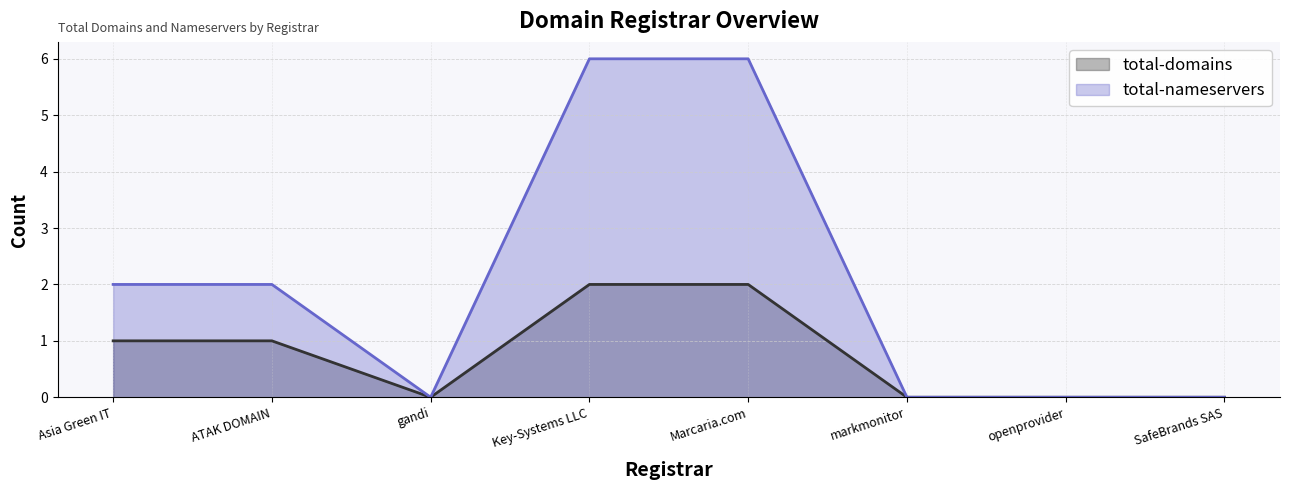

What position from the left is markmonitor?

6